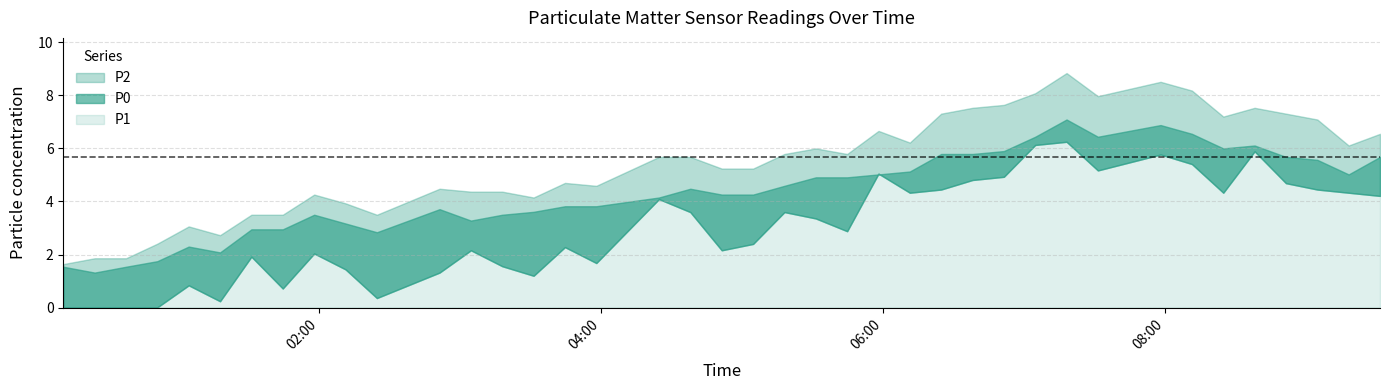

Reading left to right, what are all the values shown in this chart?

P2: 2022-07-29T00:11:27=1.6	2022-07-29T00:24:47=1.9	2022-07-29T00:38:07=1.9	2022-07-29T00:51:26=2.4	2022-07-29T01:04:46=3.1	2022-07-29T01:18:06=2.7	2022-07-29T01:31:26=3.5	2022-07-29T01:44:46=3.5	2022-07-29T01:58:08=4.3	2022-07-29T02:11:28=3.9	2022-07-29T02:24:48=3.5	2022-07-29T02:51:27=4.5	2022-07-29T03:04:47=4.4	2022-07-29T03:18:07=4.4	2022-07-29T03:31:27=4.2	2022-07-29T03:44:47=4.7	2022-07-29T03:58:07=4.6	2022-07-29T04:24:46=5.7	2022-07-29T04:38:06=5.7	2022-07-29T04:51:28=5.2	2022-07-29T05:04:48=5.2	2022-07-29T05:18:08=5.8	2022-07-29T05:31:28=6.0	2022-07-29T05:44:48=5.8	2022-07-29T05:58:08=6.7	2022-07-29T06:11:27=6.2	2022-07-29T06:24:47=7.3	2022-07-29T06:38:07=7.5	2022-07-29T06:51:27=7.6	2022-07-29T07:04:47=8.1	2022-07-29T07:18:07=8.8	2022-07-29T07:31:26=8.0	2022-07-29T07:58:06=8.5	2022-07-29T08:11:26=8.2	2022-07-29T08:24:46=7.2	2022-07-29T08:38:05=7.5	2022-07-29T08:51:25=7.3	2022-07-29T09:04:45=7.1	2022-07-29T09:18:05=6.1	2022-07-29T09:31:25=6.5
P1: 2022-07-29T00:11:27=0.0	2022-07-29T00:24:47=0.0	2022-07-29T00:38:07=0.0	2022-07-29T00:51:26=0.0	2022-07-29T01:04:46=0.8	2022-07-29T01:18:06=0.2	2022-07-29T01:31:26=1.9	2022-07-29T01:44:46=0.7	2022-07-29T01:58:08=2.0	2022-07-29T02:11:28=1.4	2022-07-29T02:24:48=0.4	2022-07-29T02:51:27=1.3	2022-07-29T03:04:47=2.2	2022-07-29T03:18:07=1.6	2022-07-29T03:31:27=1.2	2022-07-29T03:44:47=2.3	2022-07-29T03:58:07=1.7	2022-07-29T04:24:46=4.1	2022-07-29T04:38:06=3.6	2022-07-29T04:51:28=2.2	2022-07-29T05:04:48=2.4	2022-07-29T05:18:08=3.6	2022-07-29T05:31:28=3.4	2022-07-29T05:44:48=2.9	2022-07-29T05:58:08=5.0	2022-07-29T06:11:27=4.3	2022-07-29T06:24:47=4.5	2022-07-29T06:38:07=4.8	2022-07-29T06:51:27=4.9	2022-07-29T07:04:47=6.1	2022-07-29T07:18:07=6.2	2022-07-29T07:31:26=5.2	2022-07-29T07:58:06=5.8	2022-07-29T08:11:26=5.4	2022-07-29T08:24:46=4.3	2022-07-29T08:38:05=5.9	2022-07-29T08:51:25=4.7	2022-07-29T09:04:45=4.5	2022-07-29T09:18:05=4.3	2022-07-29T09:31:25=4.2
P0: 2022-07-29T00:11:27=1.5	2022-07-29T00:24:47=1.3	2022-07-29T00:38:07=1.5	2022-07-29T00:51:26=1.8	2022-07-29T01:04:46=2.3	2022-07-29T01:18:06=2.1	2022-07-29T01:31:26=3.0	2022-07-29T01:44:46=3.0	2022-07-29T01:58:08=3.5	2022-07-29T02:11:28=3.2	2022-07-29T02:24:48=2.8	2022-07-29T02:51:27=3.7	2022-07-29T03:04:47=3.3	2022-07-29T03:18:07=3.5	2022-07-29T03:31:27=3.6	2022-07-29T03:44:47=3.8	2022-07-29T03:58:07=3.8	2022-07-29T04:24:46=4.2	2022-07-29T04:38:06=4.5	2022-07-29T04:51:28=4.3	2022-07-29T05:04:48=4.3	2022-07-29T05:18:08=4.6	2022-07-29T05:31:28=4.9	2022-07-29T05:44:48=4.9	2022-07-29T05:58:08=5.0	2022-07-29T06:11:27=5.1	2022-07-29T06:24:47=5.8	2022-07-29T06:38:07=5.8	2022-07-29T06:51:27=5.9	2022-07-29T07:04:47=6.4	2022-07-29T07:18:07=7.1	2022-07-29T07:31:26=6.4	2022-07-29T07:58:06=6.9	2022-07-29T08:11:26=6.5	2022-07-29T08:24:46=6.0	2022-07-29T08:38:05=6.1	2022-07-29T08:51:25=5.7	2022-07-29T09:04:45=5.6	2022-07-29T09:18:05=5.0	2022-07-29T09:31:25=5.7